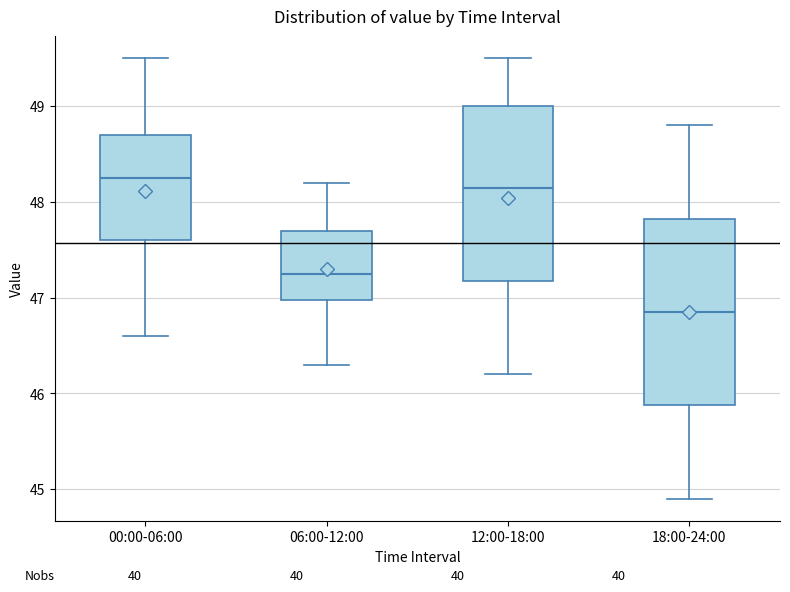

Which box has the lowest median line?

18:00-24:00